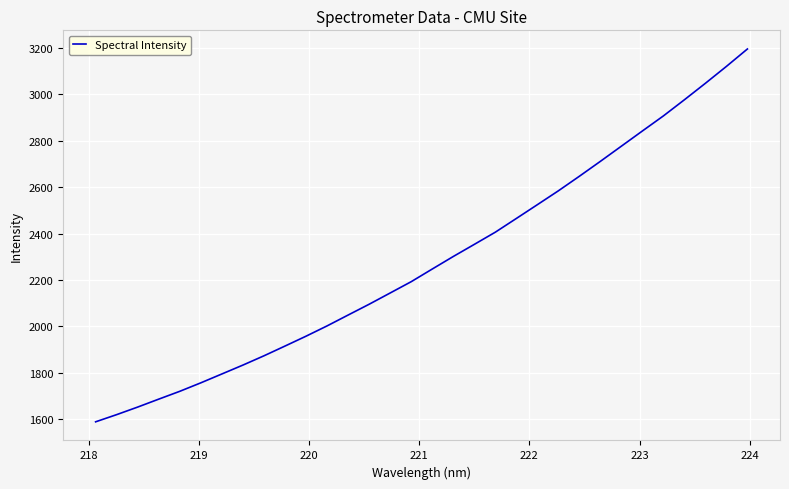

Reading left to right, list all the values displayed in this chart.

1588.8	1619.8	1652.5	1686.6	1720.4	1756.9	1795.1	1833.4	1873.4	1915.4	1958.0	2002.3	2049.1	2095.7	2144.2	2192.9	2247.4	2301.4	2353.7	2406.2	2465.3	2524.8	2584.5	2647.3	2711.6	2777.0	2842.5	2907.5	2977.1	3048.1	3120.9	3196.0